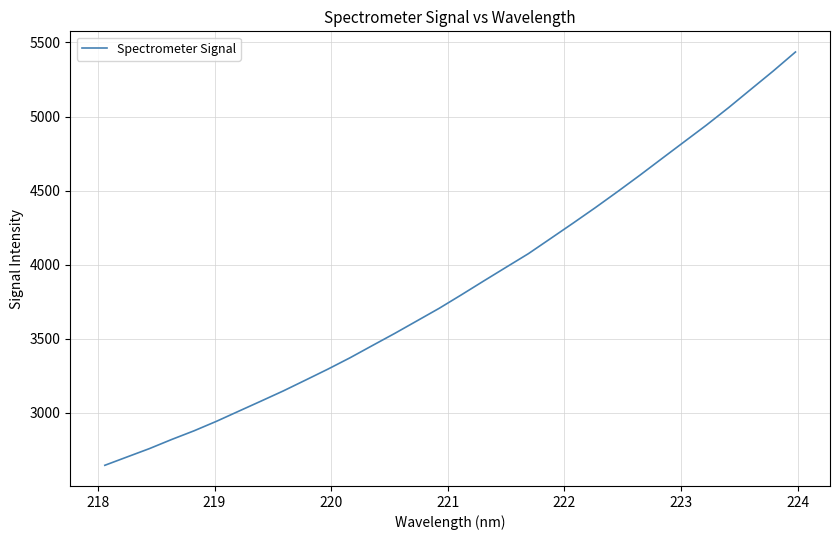

What is the maximum value shown in the chart?

5435.6